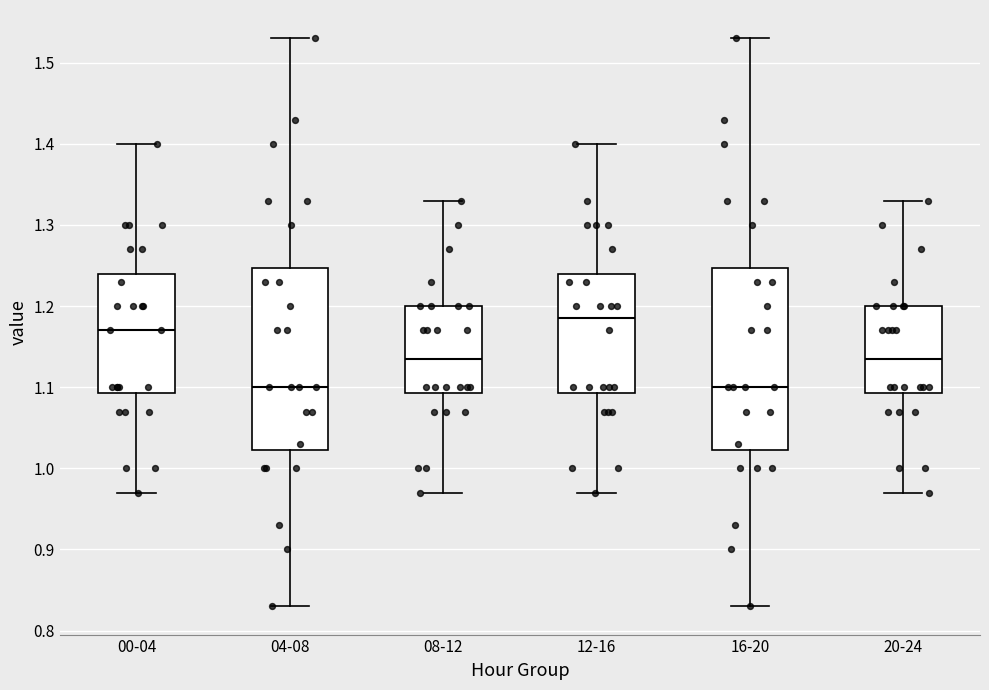

Reading left to right, transcribe this box plot: for each box, give where its median line is, the range the box spans, and where its two whiskers end, as read against the y-axis. The values are not printed on the chart, so give them approximately, as read against the axis.

00-04: median 1.17, box 1.09 to 1.24, whiskers 0.97 to 1.40
04-08: median 1.10, box 1.02 to 1.25, whiskers 0.83 to 1.53
08-12: median 1.14, box 1.09 to 1.20, whiskers 0.97 to 1.33
12-16: median 1.19, box 1.09 to 1.24, whiskers 0.97 to 1.40
16-20: median 1.10, box 1.02 to 1.25, whiskers 0.83 to 1.53
20-24: median 1.14, box 1.09 to 1.20, whiskers 0.97 to 1.33